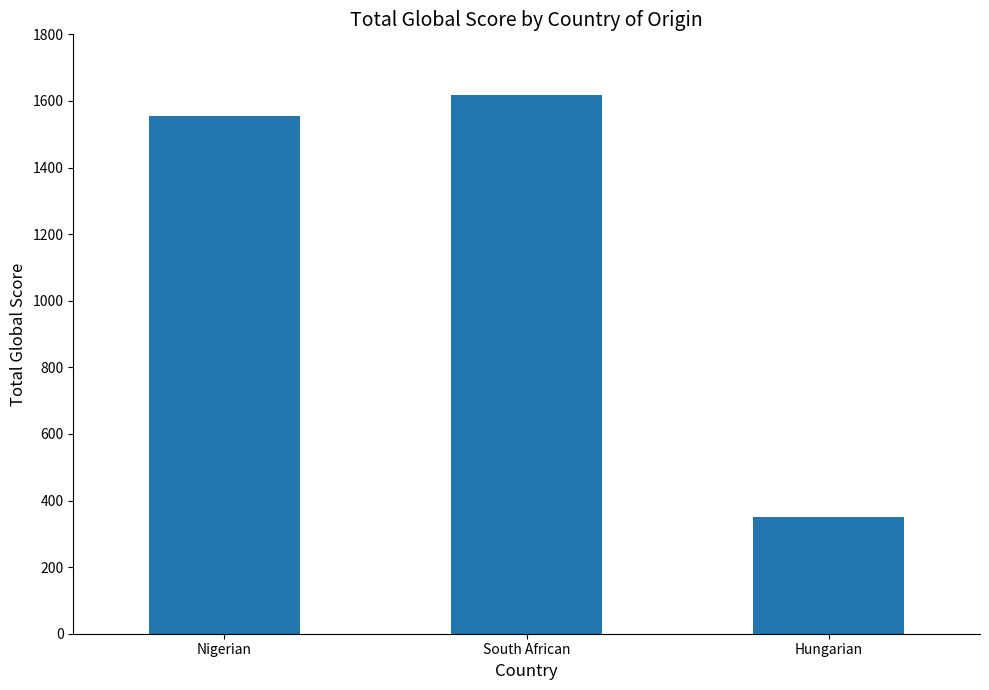

The chart shows a value of 2201 at South African. True or false?

False